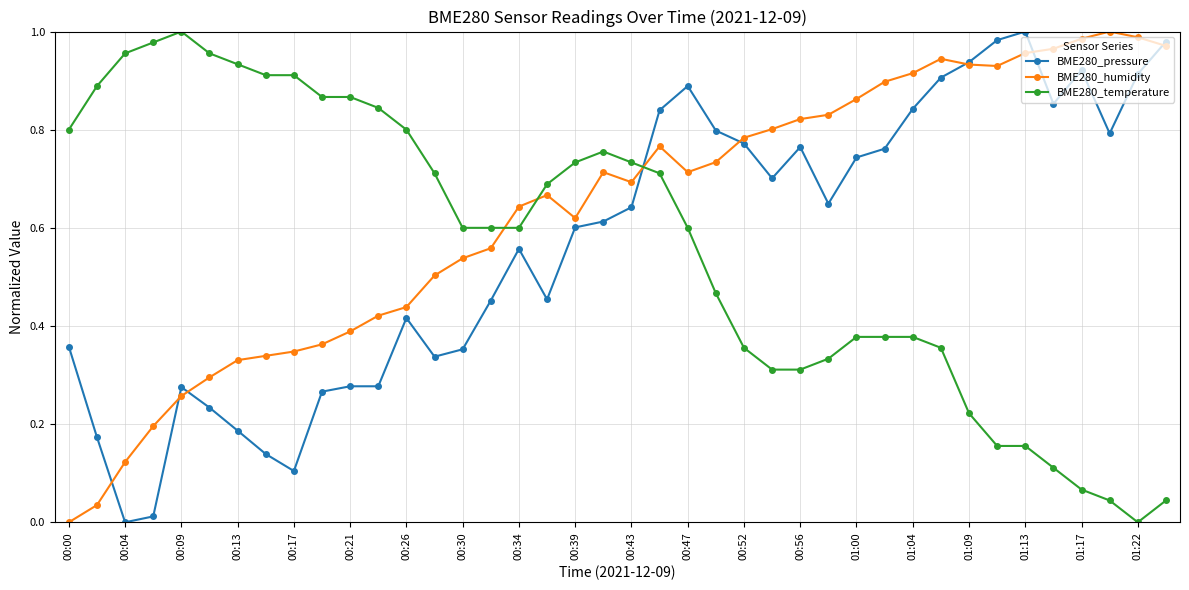

How many intersections are there between BME280_temperature and BME280_humidity?

3